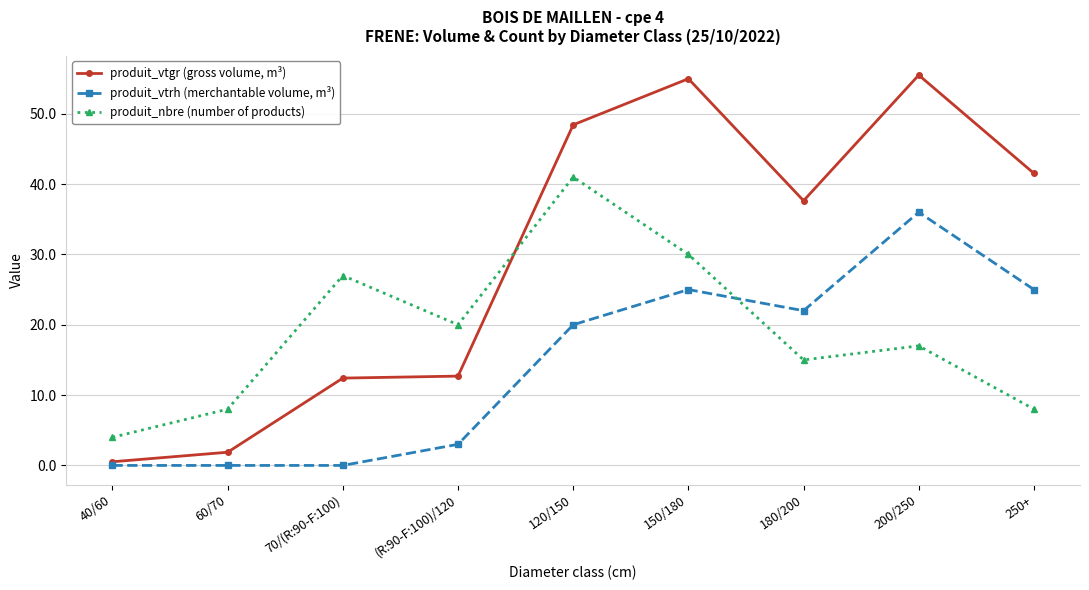

True or false: produit_nbre (number of products) has more than 2 interior local peaks.

True